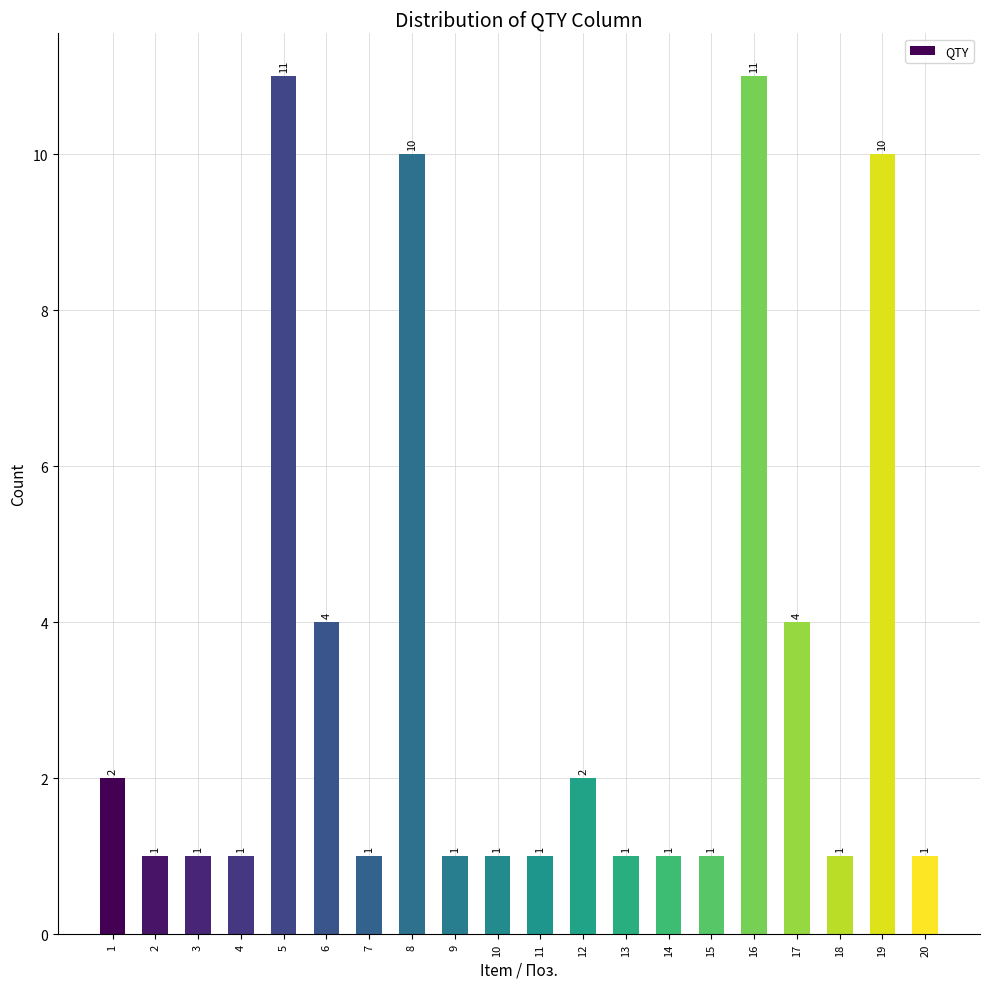

Is it true that the value at 1 is 1?

False